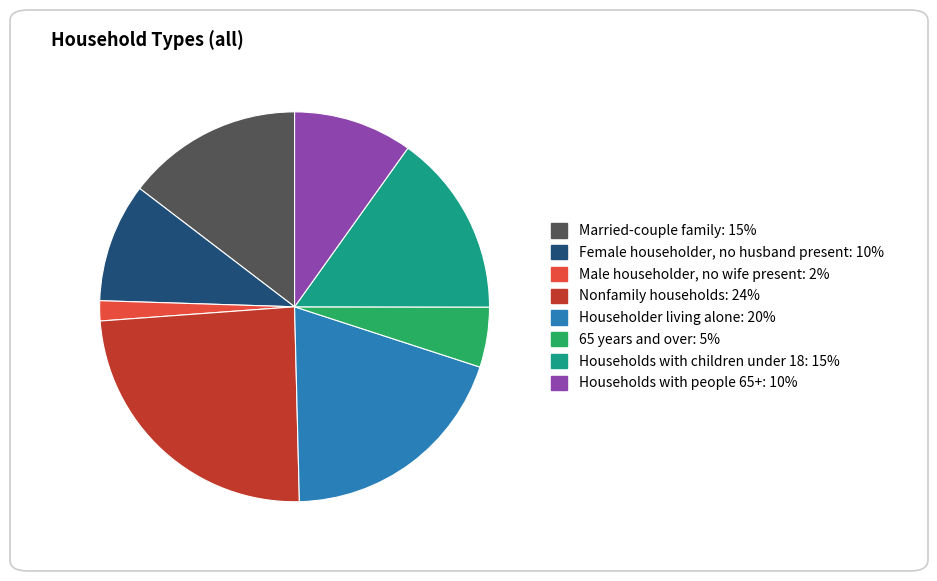

How many slices are in this pie chart?

8